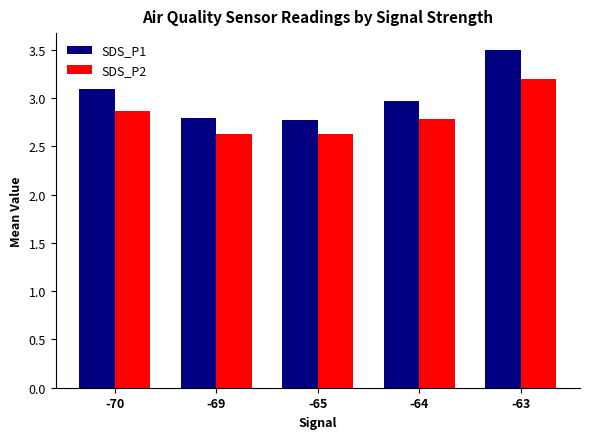

At which label does SDS_P2 reach its peak?

-63